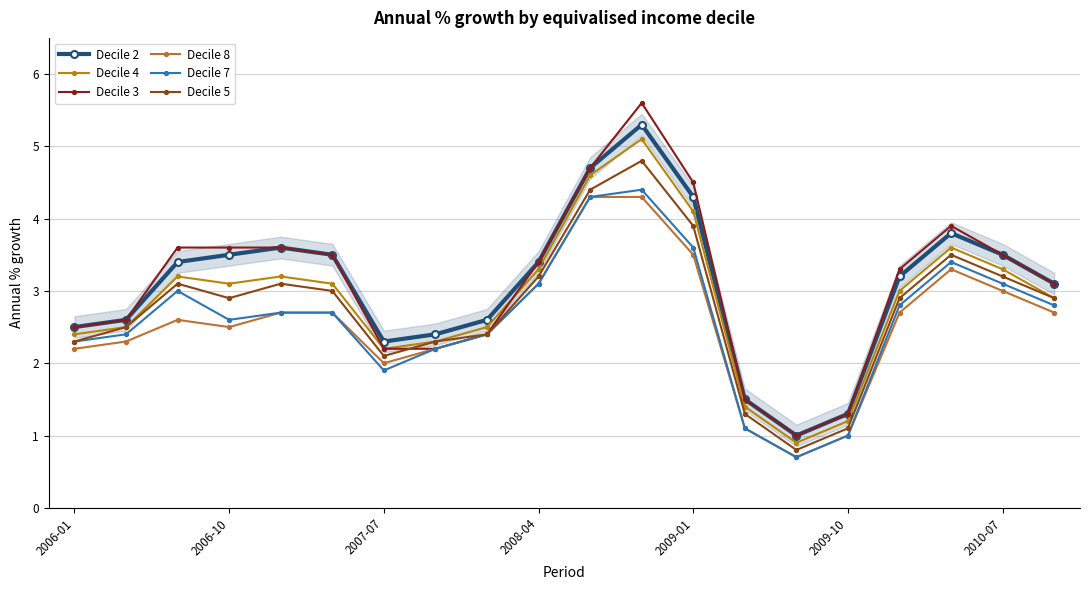

True or false: Decile 7 has more than 2 interior local peaks.

True